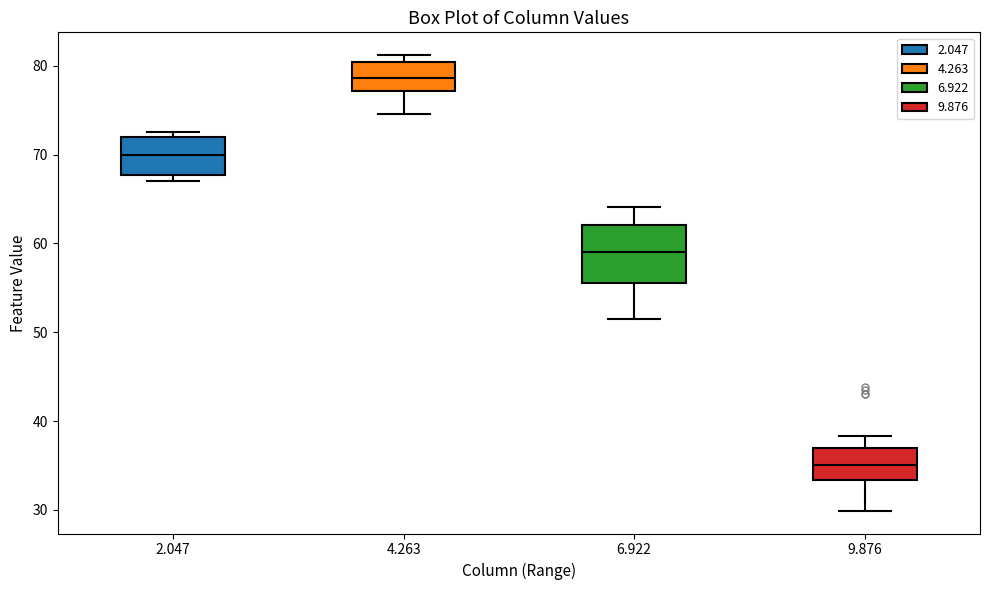

Reading left to right, read every box against the y-axis: the position of its median line, the range the box covers, and the ends of its whiskers. The values are not printed on the chart, so give them approximately, as read against the axis.

2.047: median 70, box 68 to 72, whiskers 67 to 73
4.263: median 79, box 77 to 80, whiskers 75 to 81
6.922: median 59, box 56 to 62, whiskers 52 to 64
9.876: median 35, box 33 to 37, whiskers 30 to 38